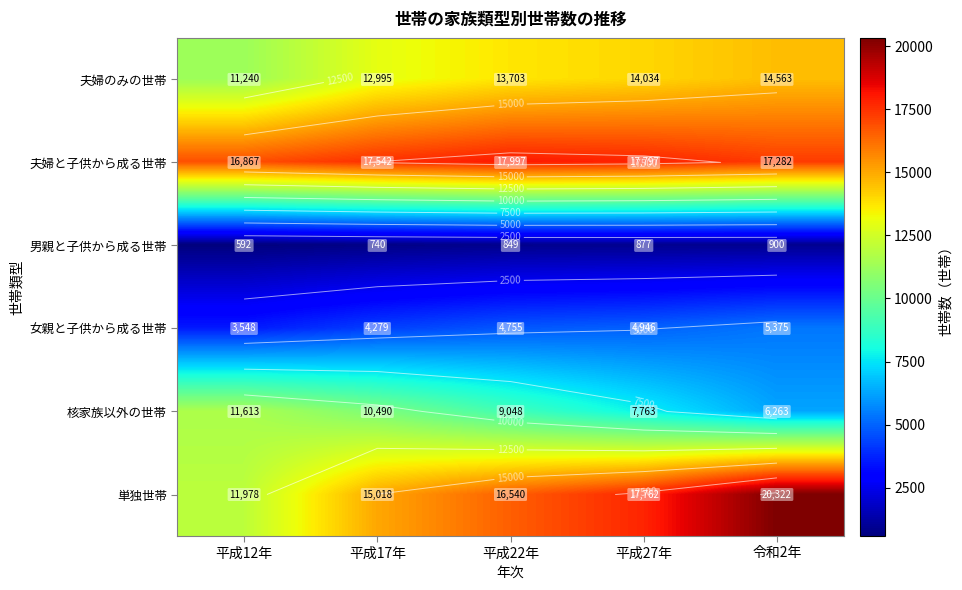

What is the sum of the 核家族以外の世帯 values at 平成12年 and 平成17年?

22103